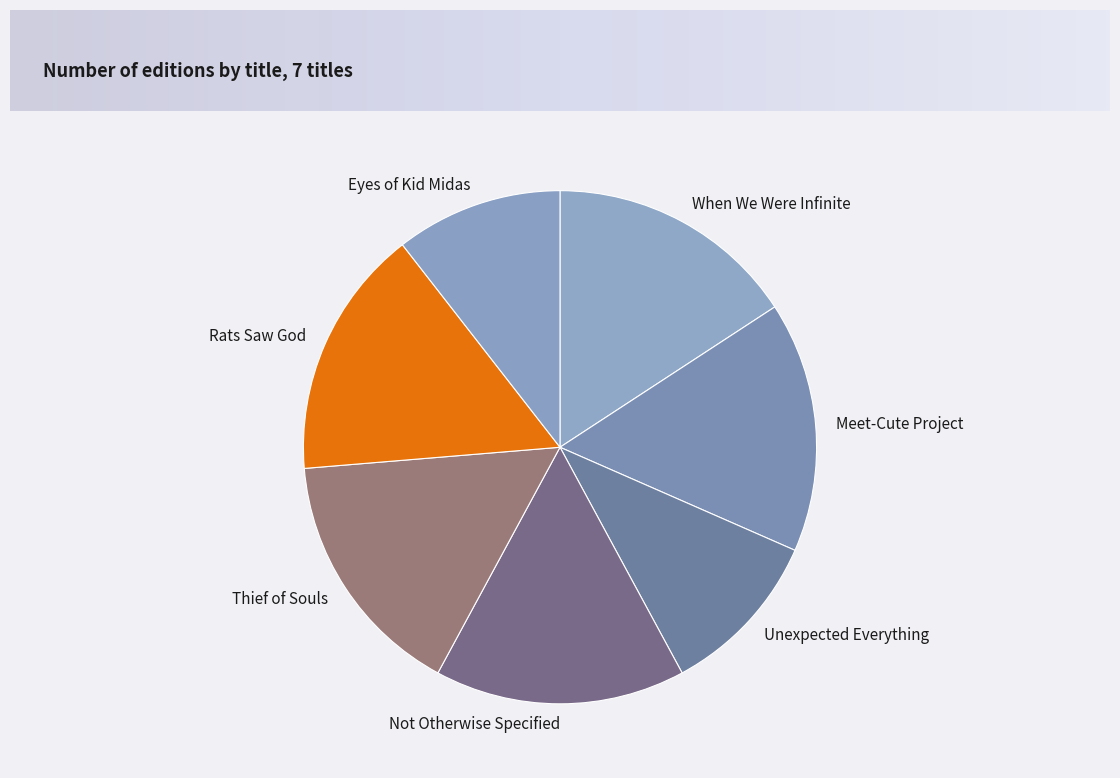

Does Meet-Cute Project account for over 50% of the chart?

No